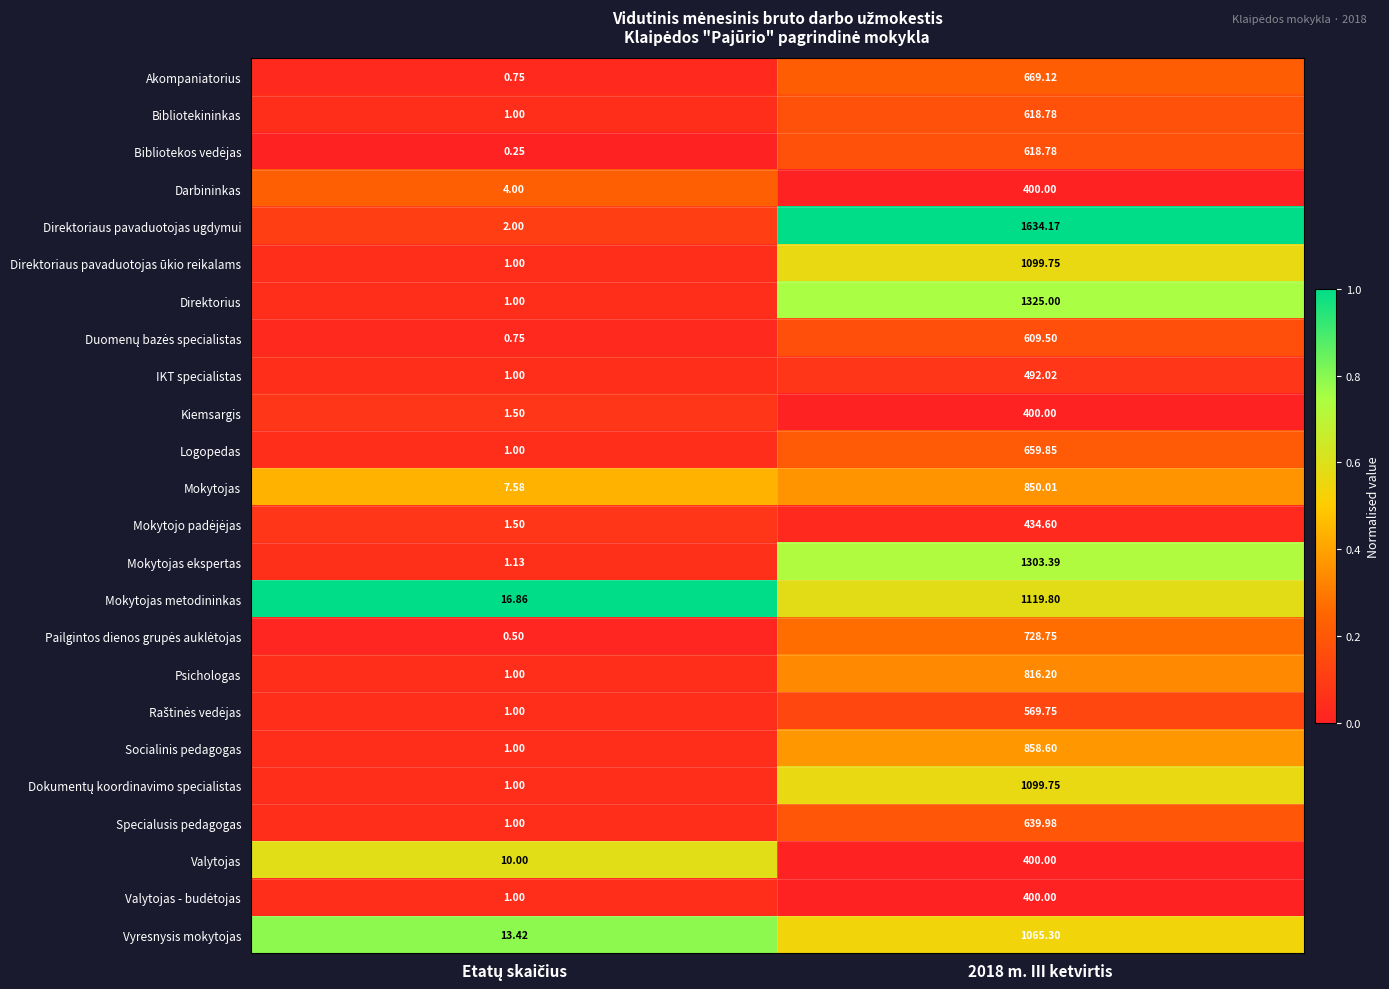

How many distinct data groups are displayed?

24